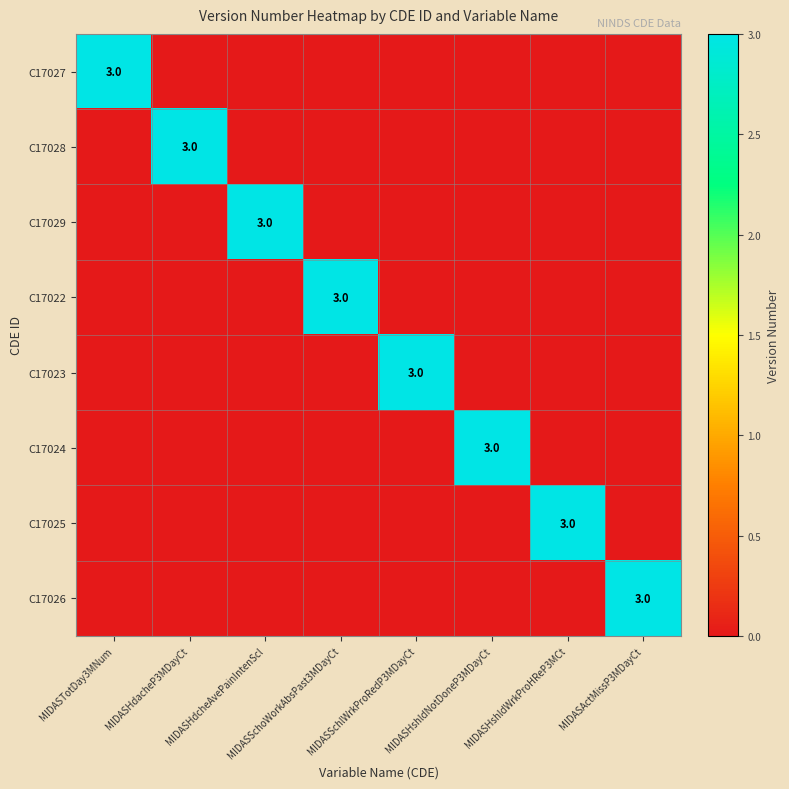

What is the total value across all series at MIDASHshldNotDoneP3MDayCt?

3